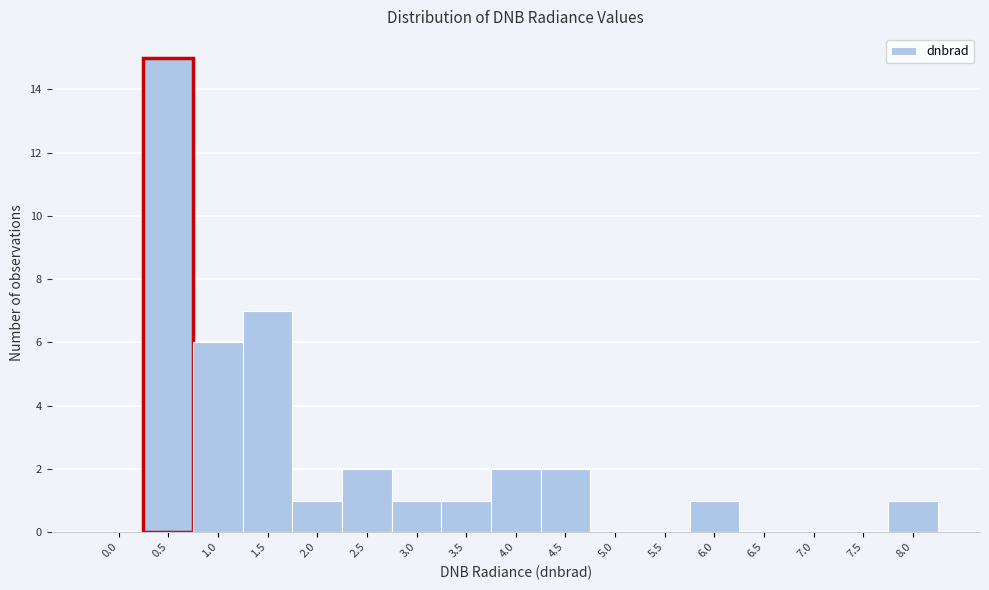

Reading left to right, extract all data points from this chart.

0.0=0	0.5=15	1.0=6	1.5=7	2.0=1	2.5=2	3.0=1	3.5=1	4.0=2	4.5=2	5.0=0	5.5=0	6.0=1	6.5=0	7.0=0	7.5=0	8.0=1